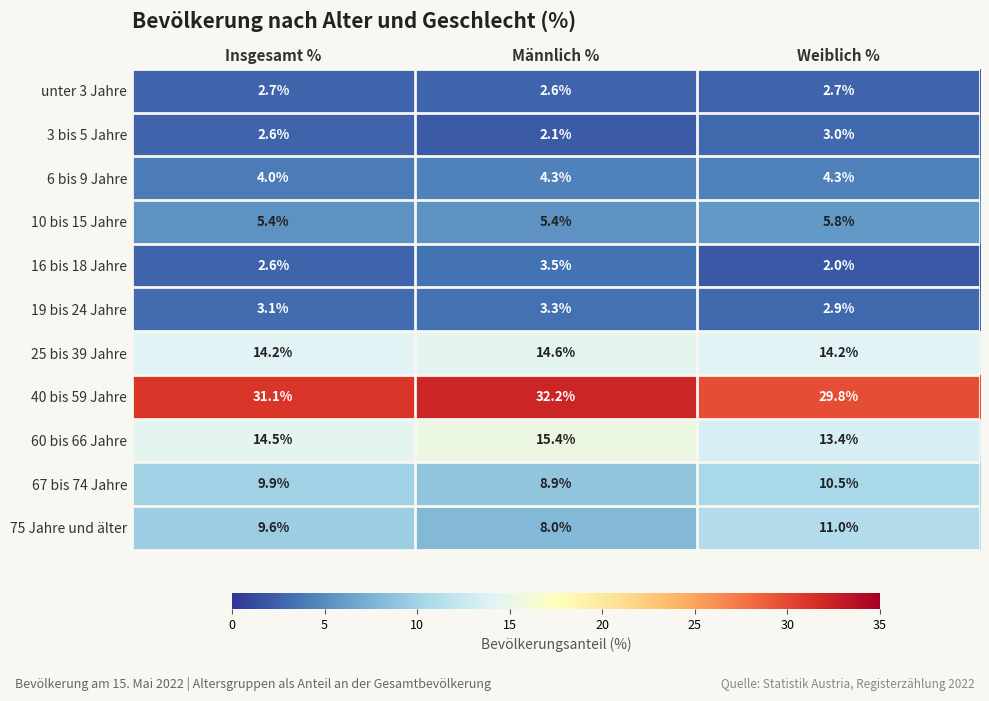

How many categories are shown in the chart?

3